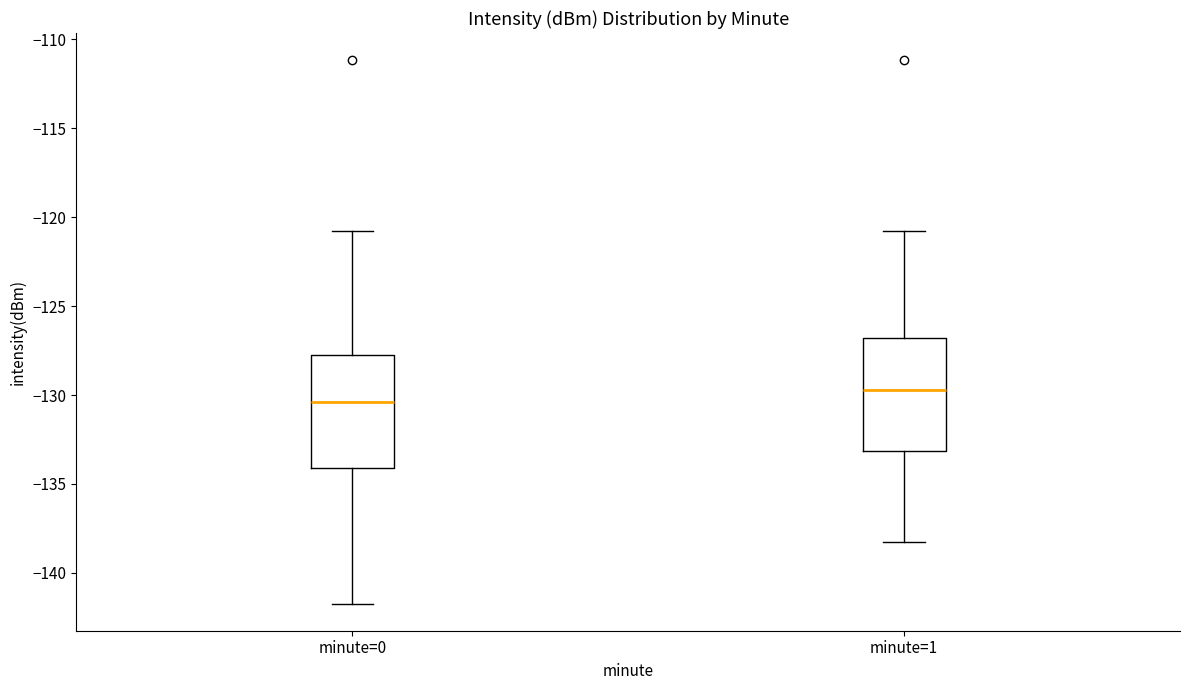

Reading left to right, read every box against the y-axis: the position of its median line, the range the box covers, and the ends of its whiskers. The values are not printed on the chart, so give them approximately, as read against the axis.

minute=0: median -130.5, box -134.0 to -127.5, whiskers -141.5 to -121.0
minute=1: median -129.5, box -133.0 to -127.0, whiskers -138.0 to -121.0